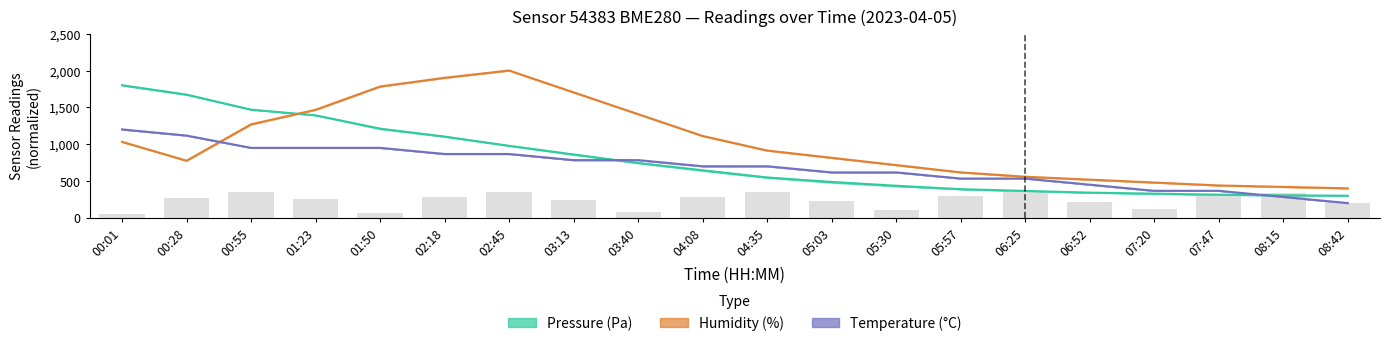

At which category is the sum across all series the highest?

00:01